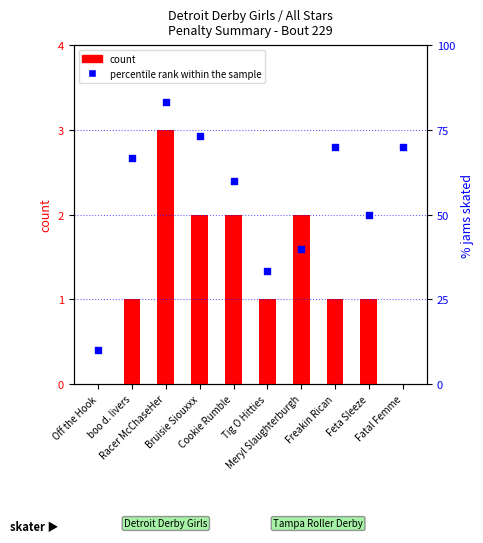

What is the total value across all series at Feta Sleeze?

51.0